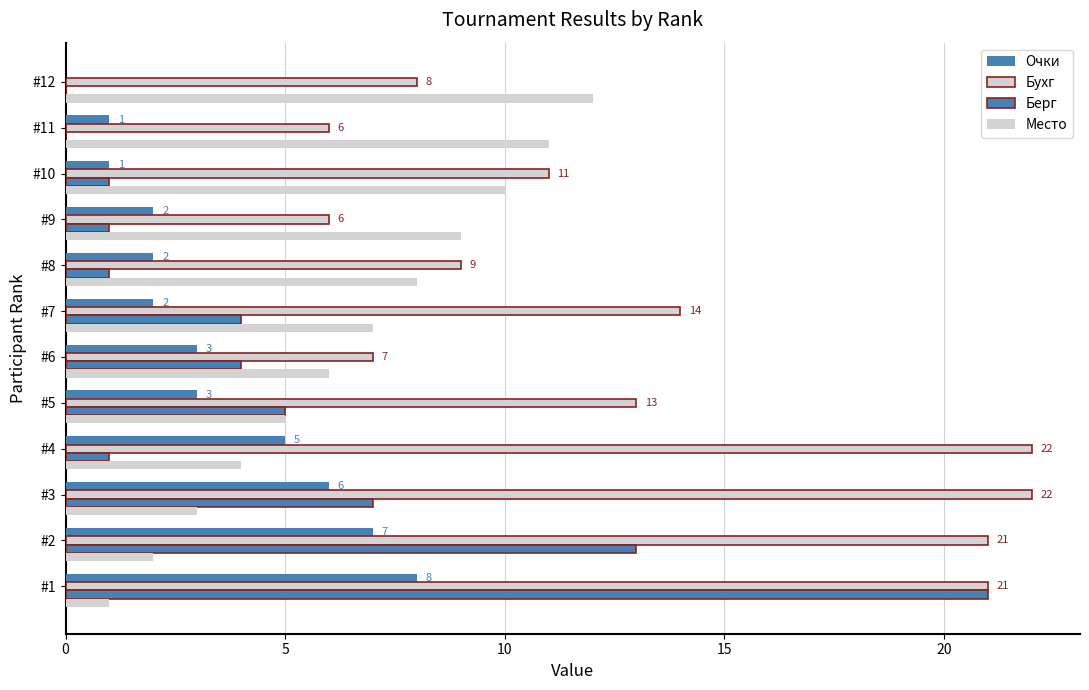

How many values in Очки are above zero?

11